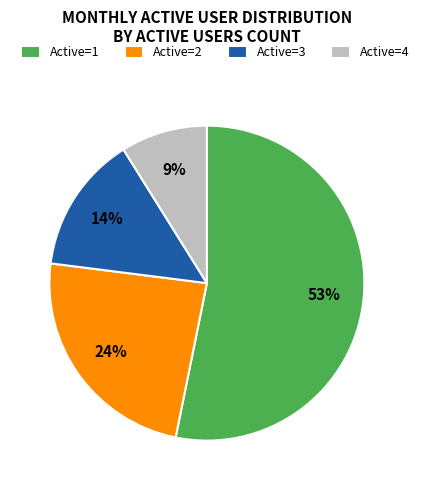

Which slice is the largest?

Active=1